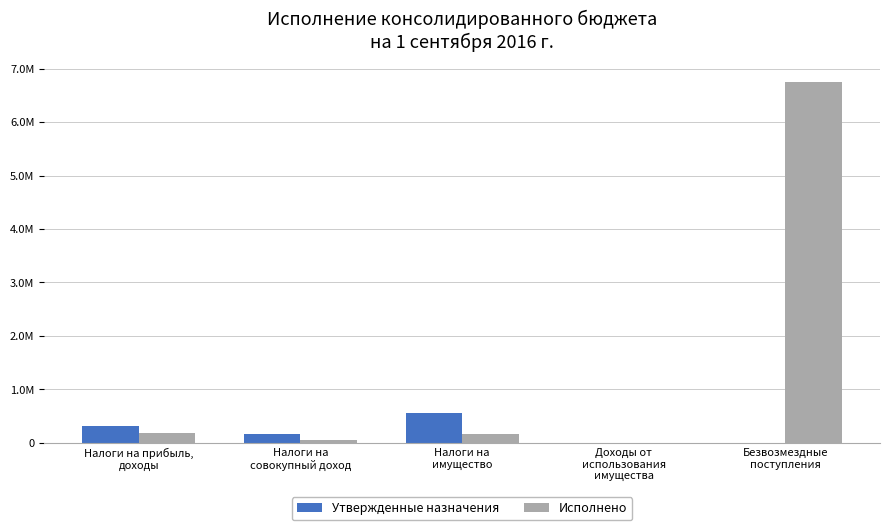

At which label does Исполнено first exceed 170862?

Налоги на прибыль,
доходы